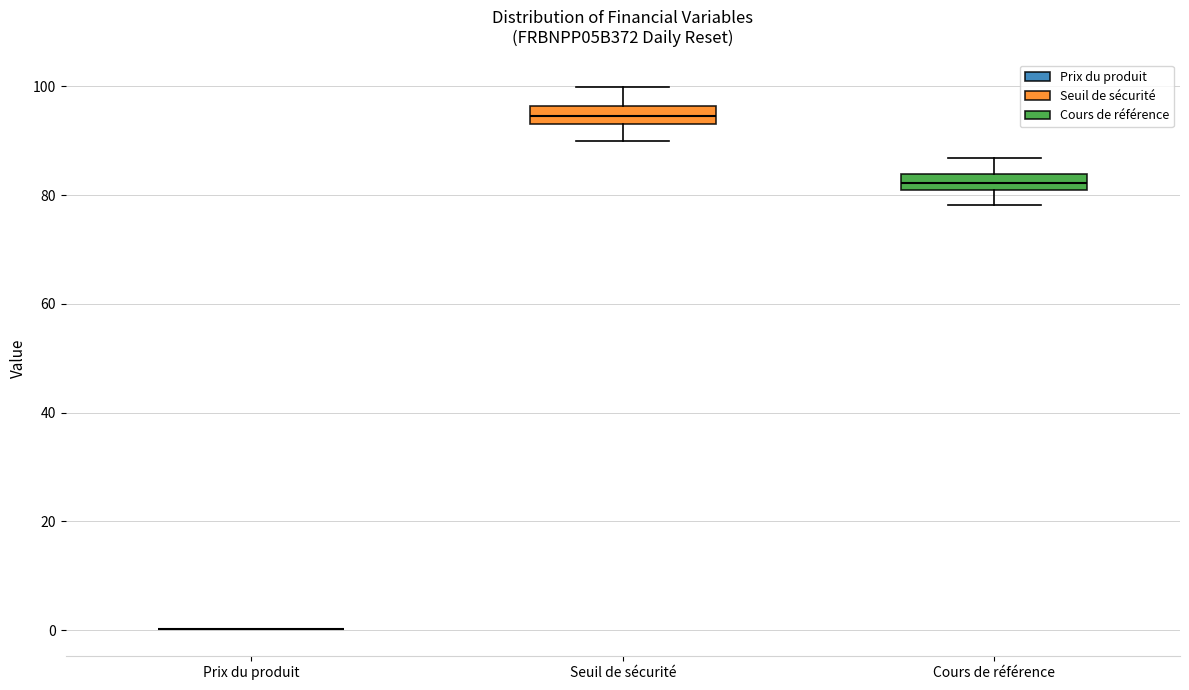

Where does the upper whisker of the box for Cours de référence end on the y-axis? The values are not printed on the chart, so give them approximately, as read against the axis.

86